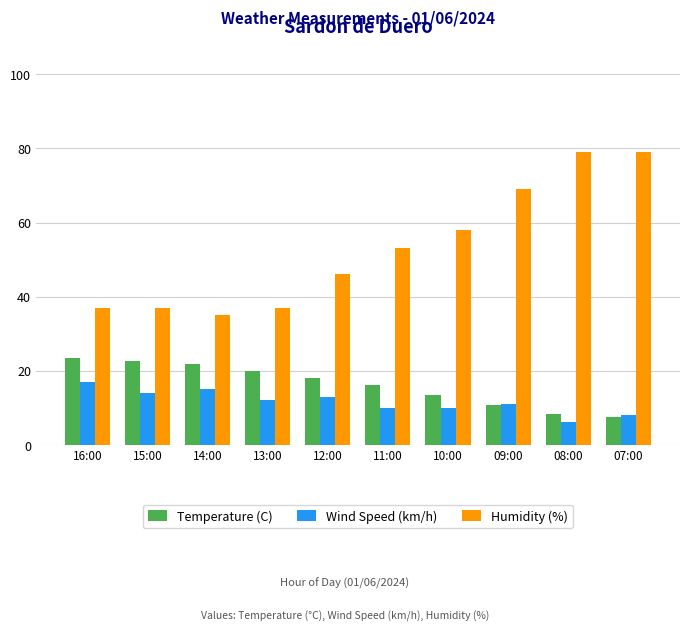

Reading left to right, extract all data points from this chart.

Temperature (C): 16:00=23.3	15:00=22.6	14:00=21.8	13:00=20.0	12:00=17.9	11:00=16.1	10:00=13.4	09:00=10.7	08:00=8.2	07:00=7.5
Wind Speed (km/h): 16:00=17.0	15:00=14.0	14:00=15.0	13:00=12.0	12:00=13.0	11:00=10.0	10:00=10.0	09:00=11.0	08:00=6.0	07:00=8.0
Humidity (%): 16:00=37.0	15:00=37.0	14:00=35.0	13:00=37.0	12:00=46.0	11:00=53.0	10:00=58.0	09:00=69.0	08:00=79.0	07:00=79.0